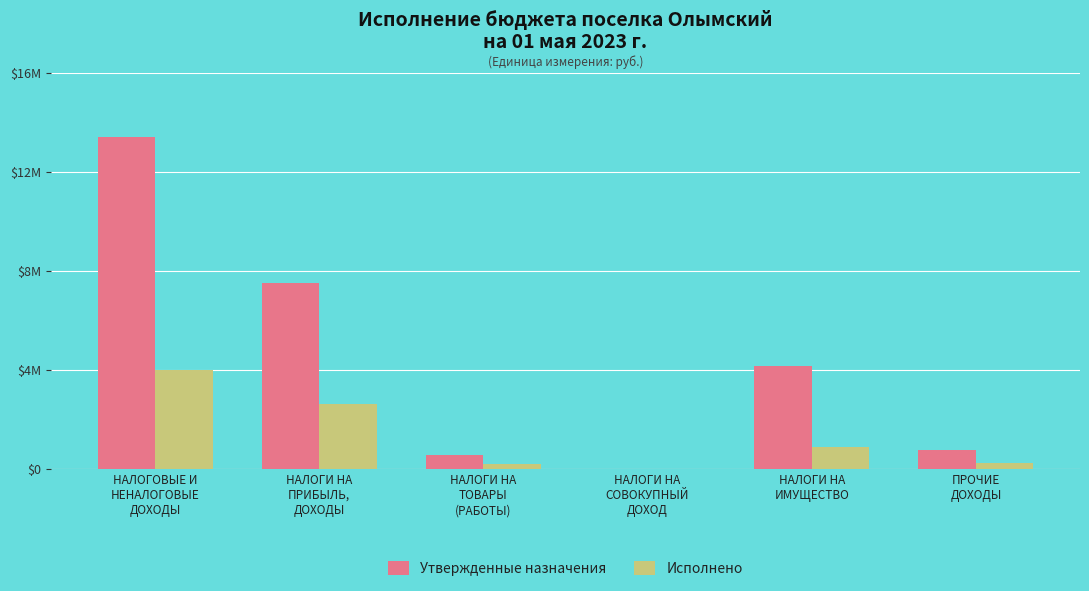

What are all the series names shown in the legend?

Утвержденные назначения, Исполнено